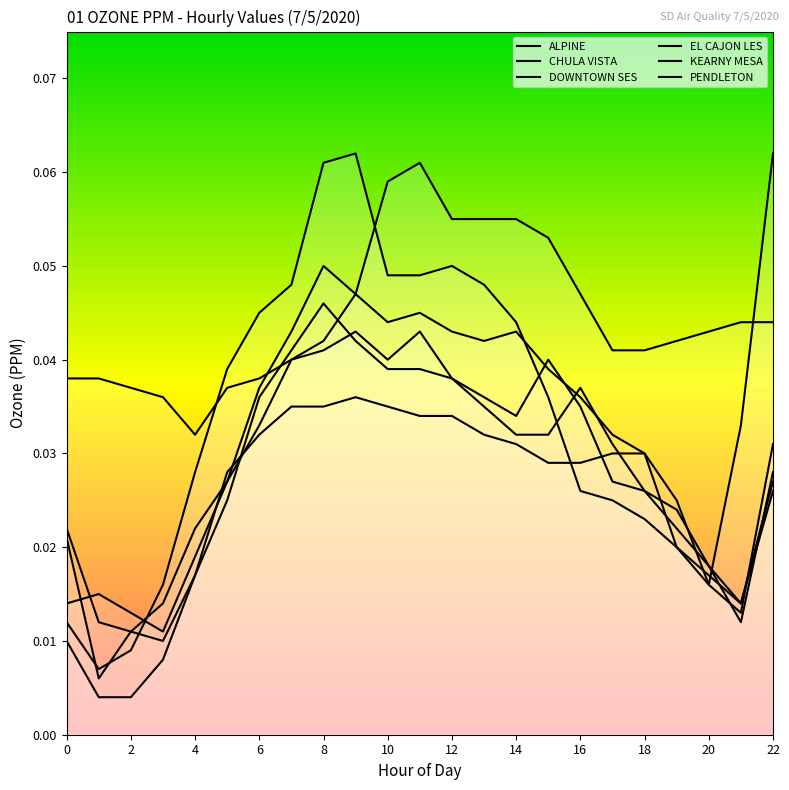

At how many categories does at least one series exceed 0?

23